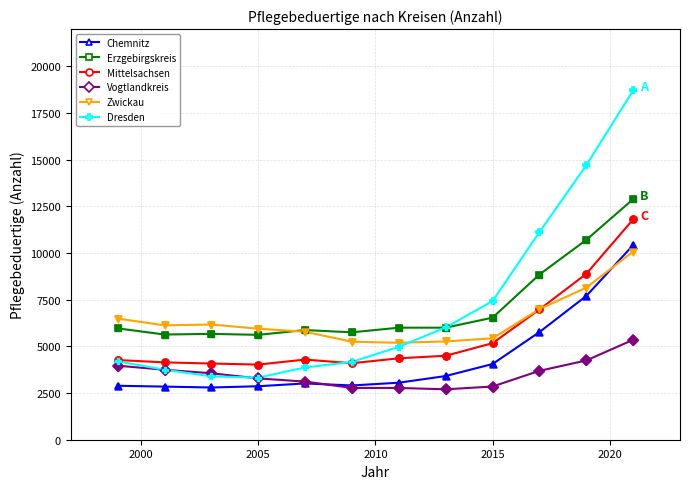

Which series has the largest range (max minus min)?

Dresden